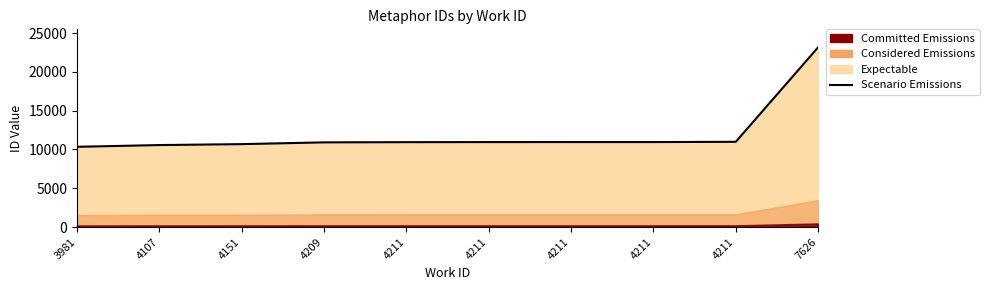

Reading right to left, what are all the values shown in this chart?

7626=23163	4211=10985	4211=10952	4211=10951	4211=10950	4211=10940	4209=10913	4151=10686	4107=10565	3981=10343